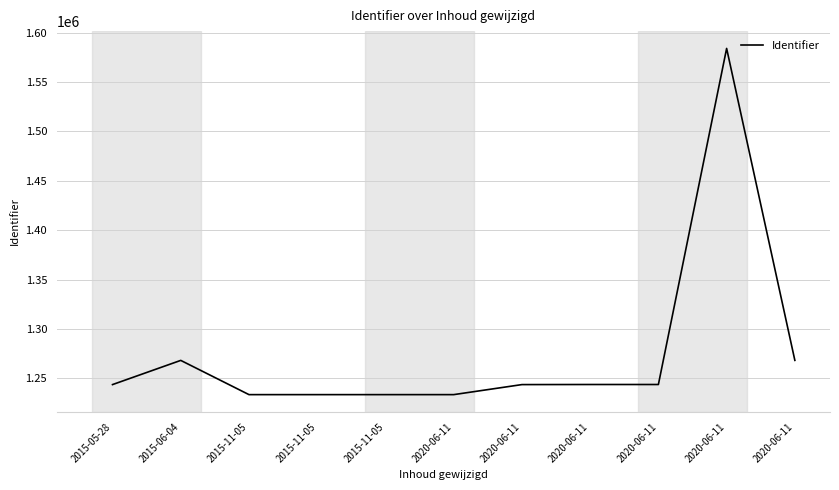

What is the difference between the maximum and second lowest values?

350312